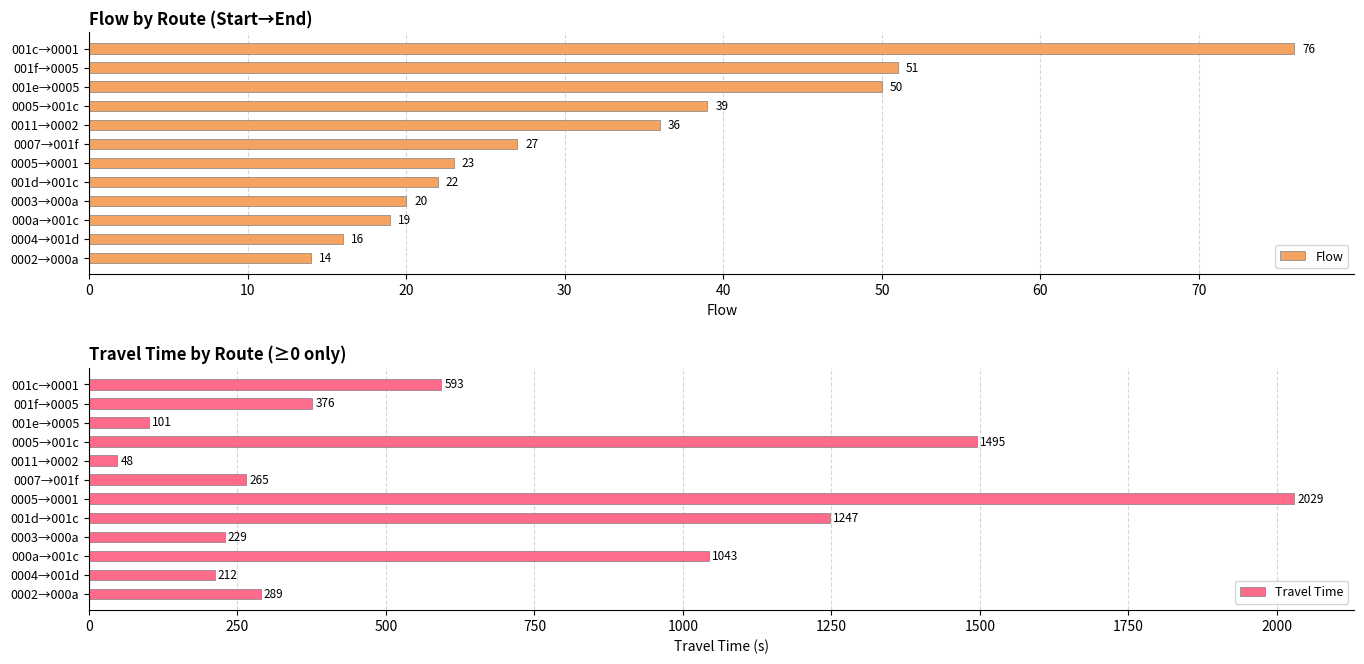

What is the greatest value displayed?

2029